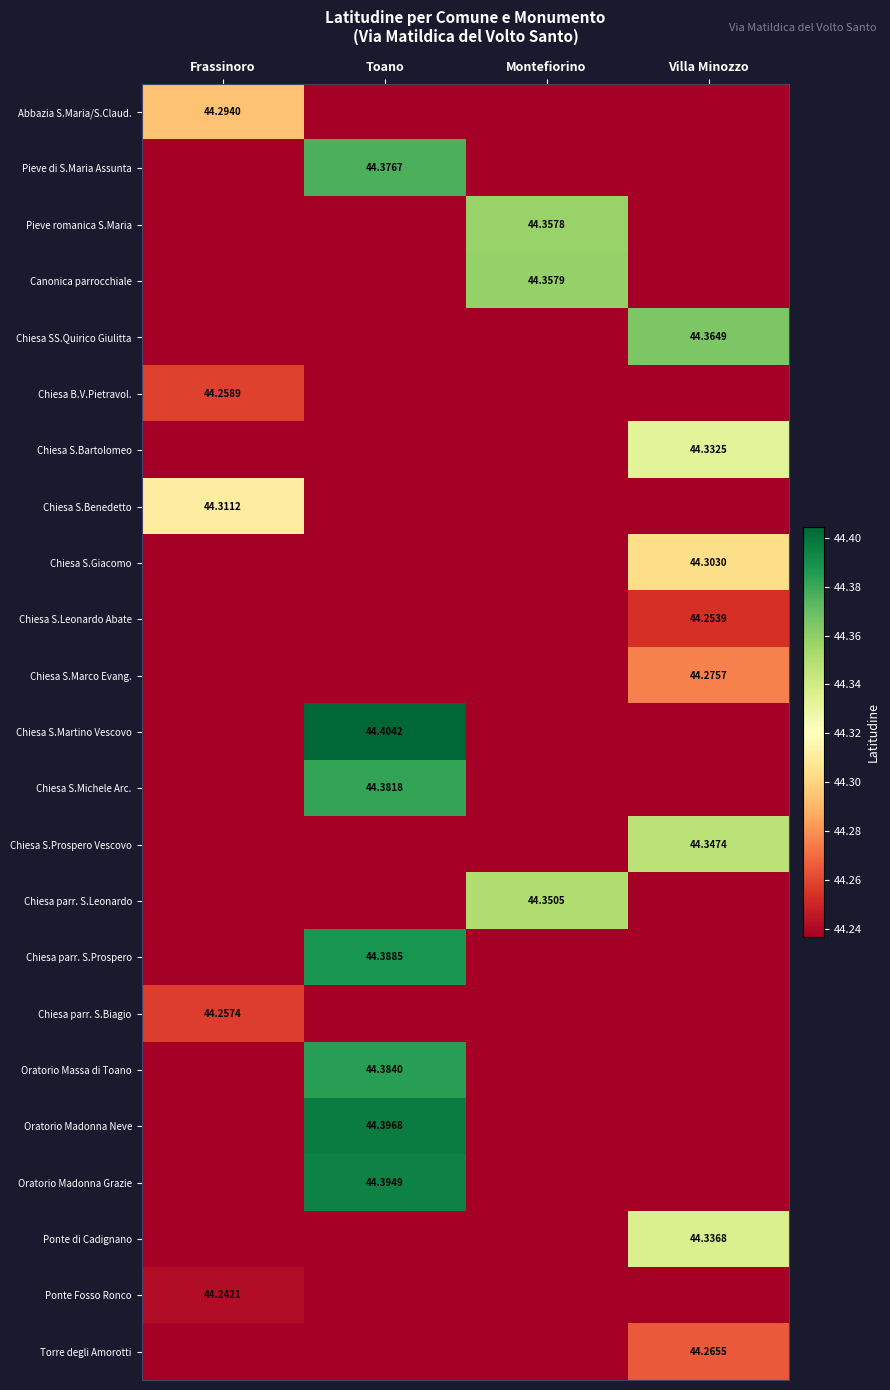

What is the difference between the maximum and minimum values in the Pieve di S.Maria Assunta series?

0.1